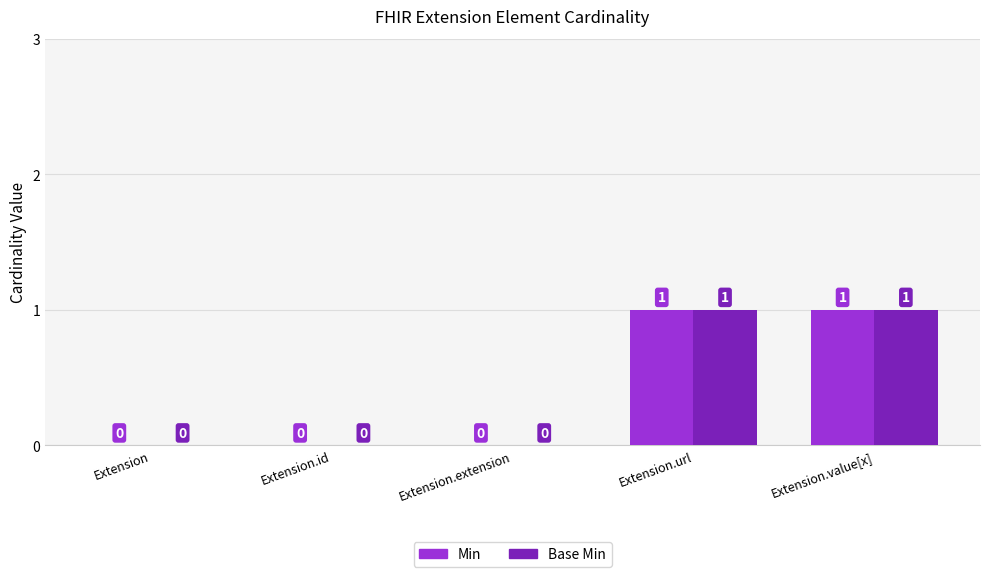

Is it true that Base Min equals 0 at Extension.extension?

True